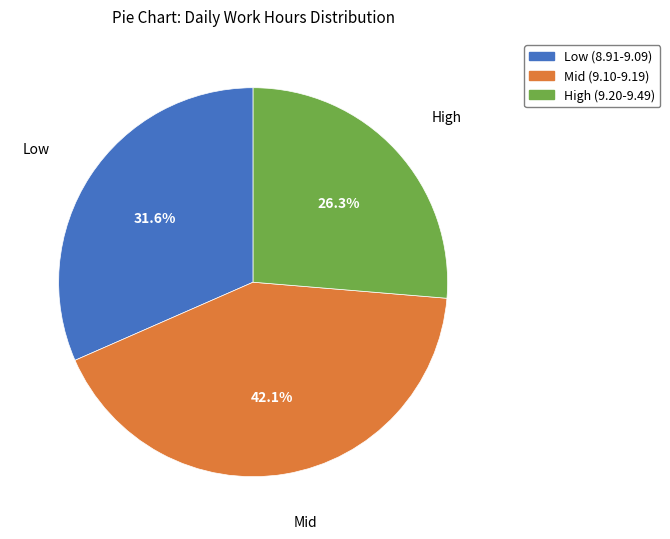

Is there a majority slice in this chart?

No